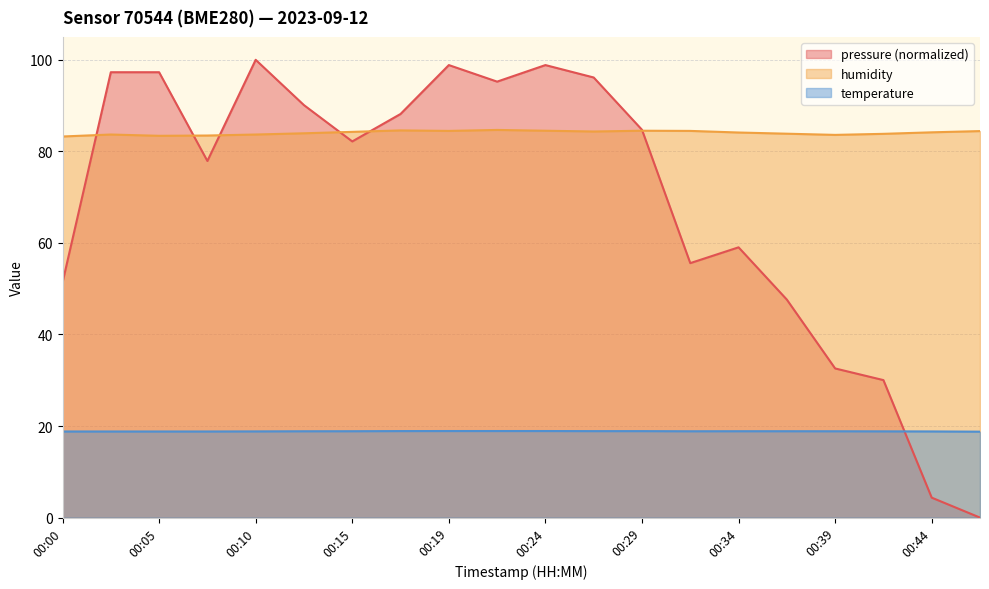

What is the difference between the second highest and minimum values in the pressure series?

98.8